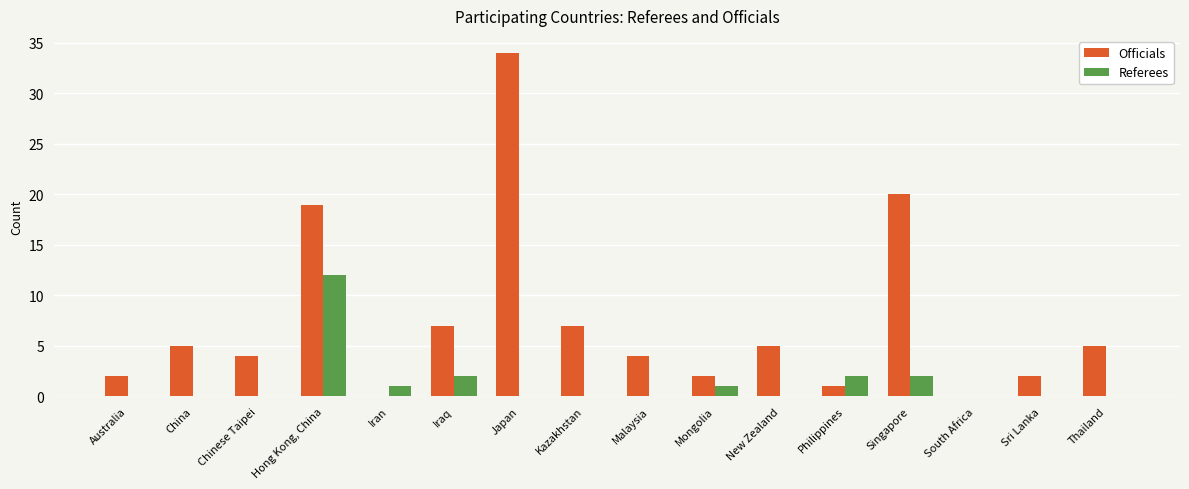

What are all the series names shown in the legend?

Officials, Referees